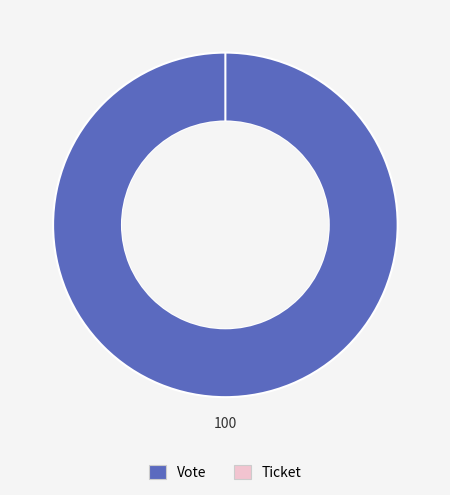

What is the total percentage of Vote and Ticket?

100.0%